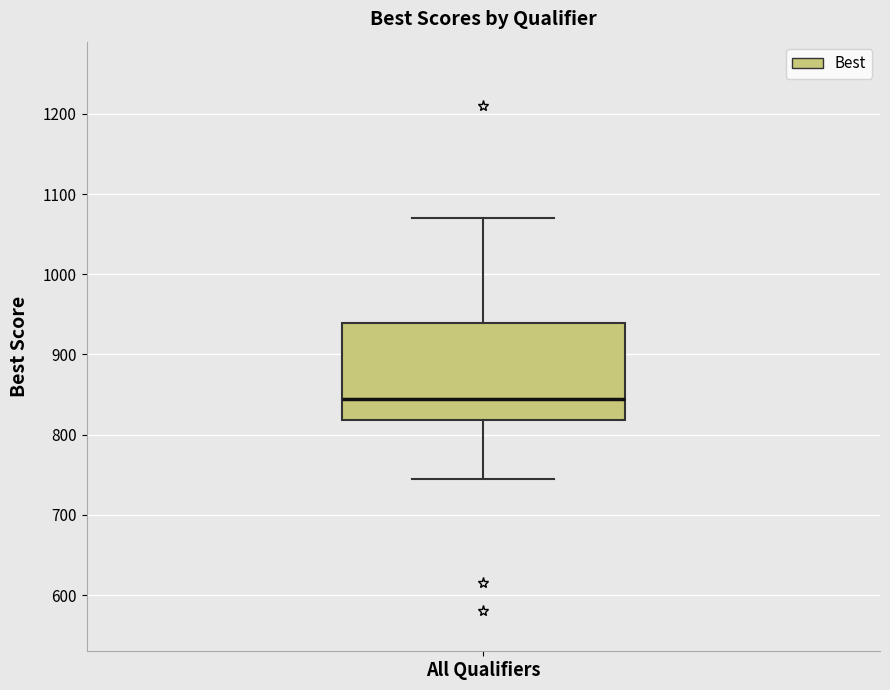

Transcribe this box plot: give where the median line is, the range the box spans, and where the two whiskers end, as read against the y-axis. The values are not printed on the chart, so give them approximately, as read against the axis.

median 850, box 820 to 940, whiskers 750 to 1070